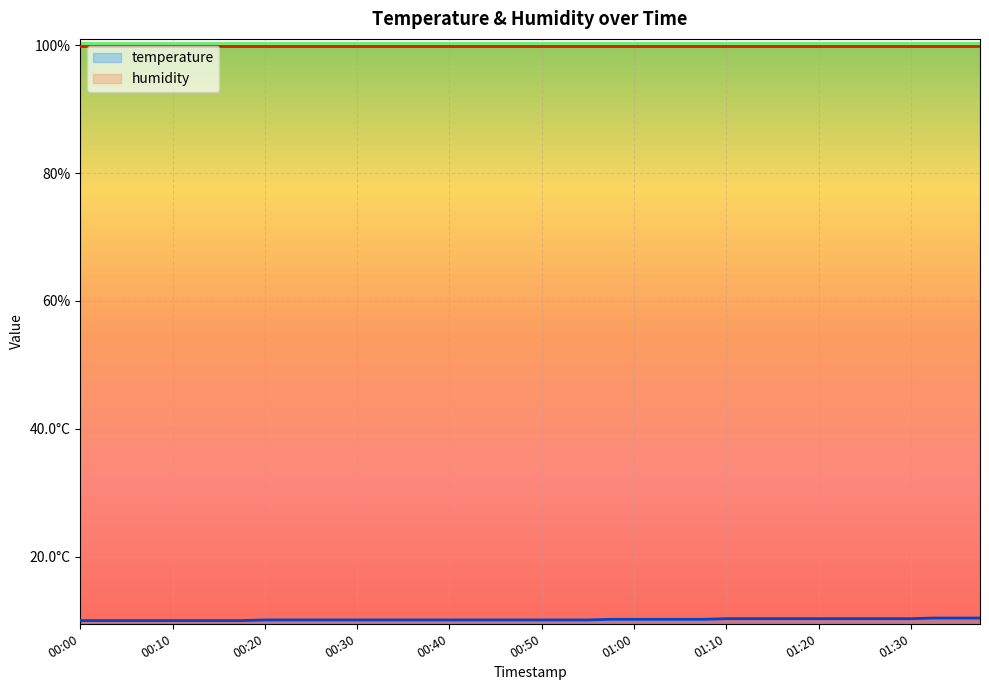

The value at 01:12 is 17.1. True or false?

False